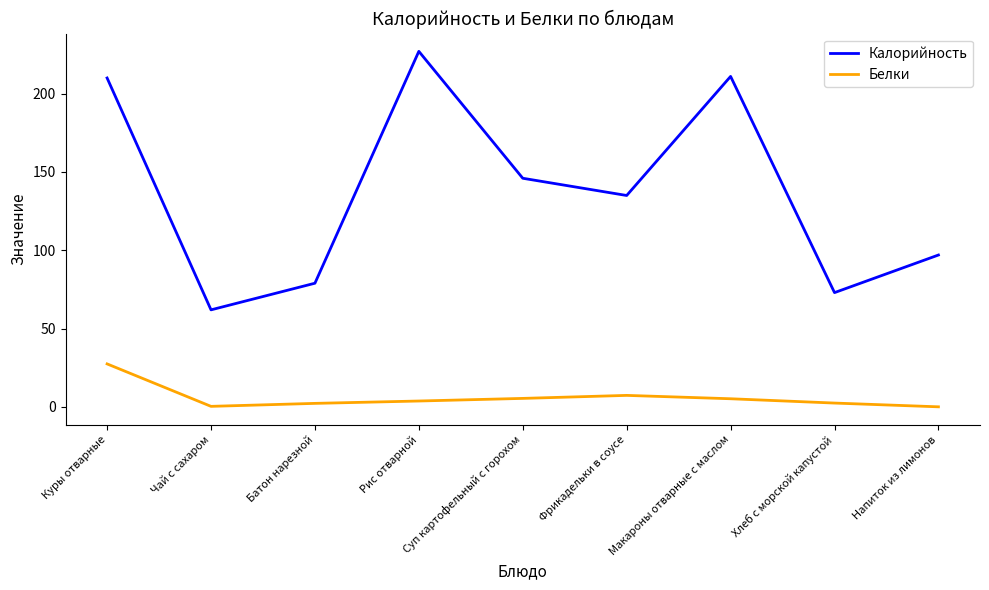

The Белки series shows 2.5 at Хлеб с морской капустой. True or false?

True